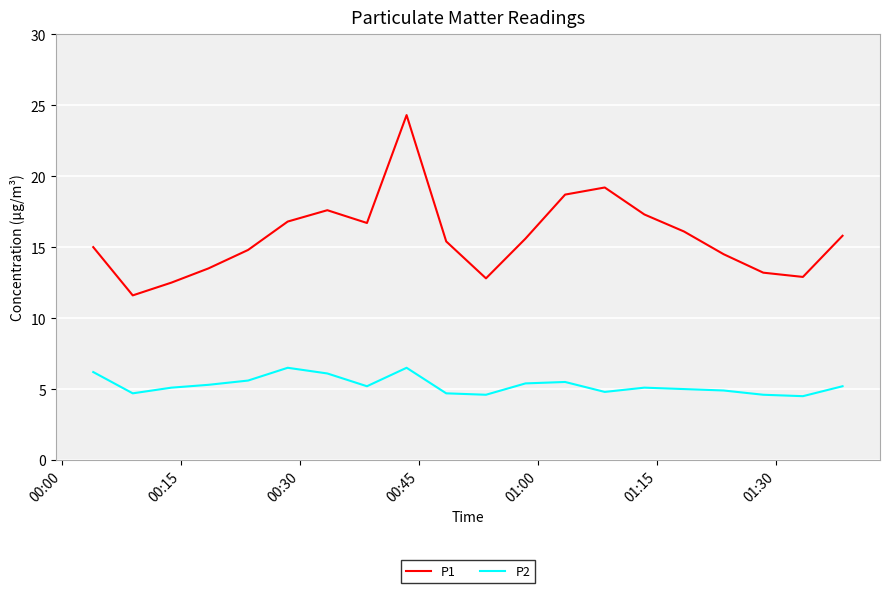

Which series has the largest total across all categories?

P1